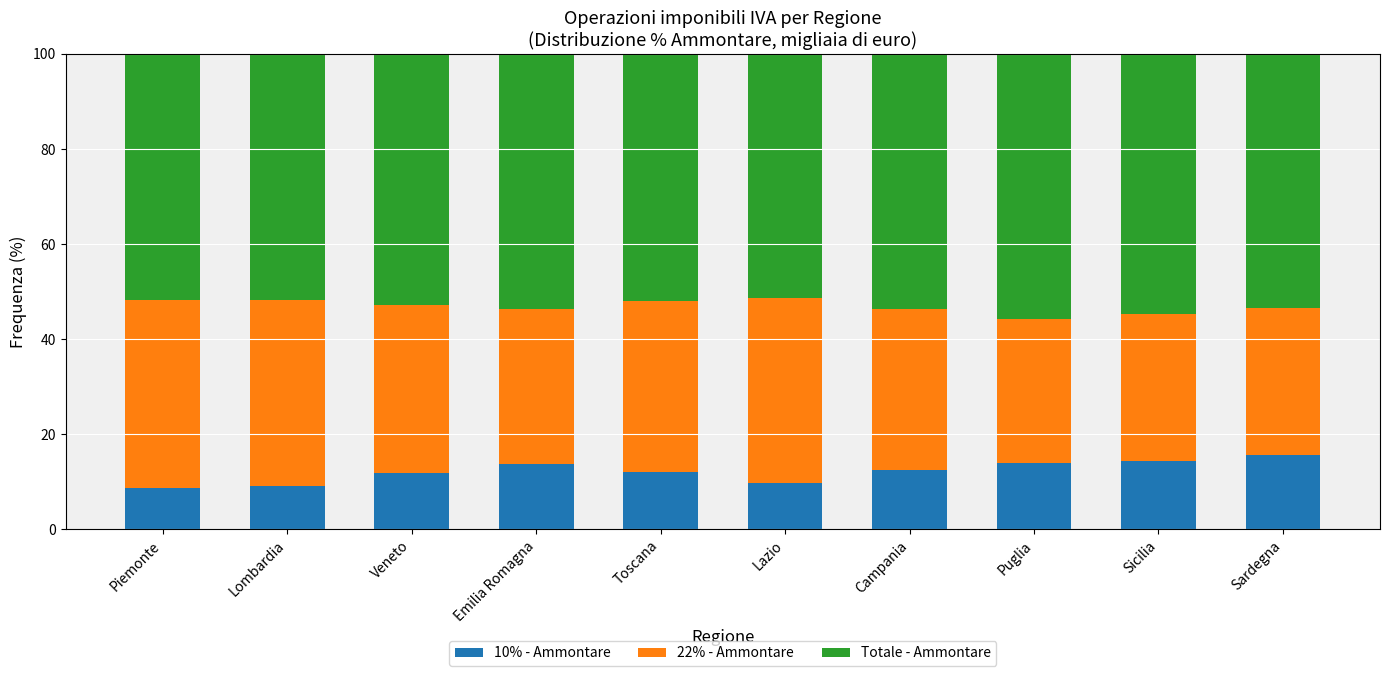

What is the total value across all series at Lazio?

100.0